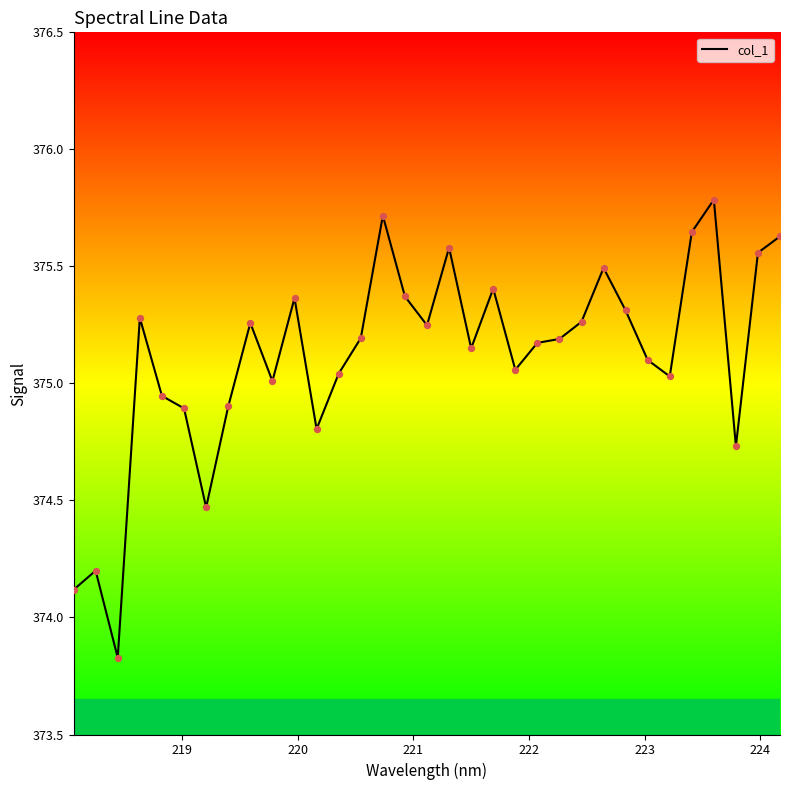

What is the difference between the maximum and minimum values?

2.0